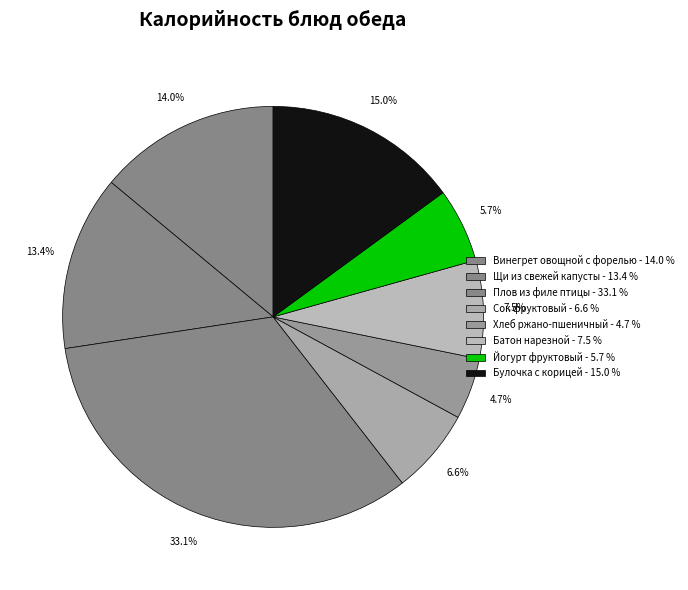

Count the number of slices in the pie.

8